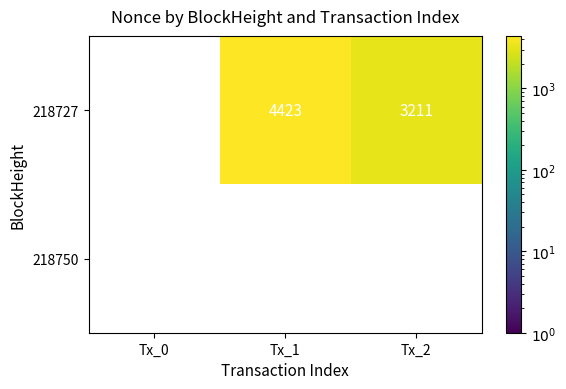

Reading left to right, extract all data points from this chart.

218727: 0	4423	3211
218750: 0	0	0